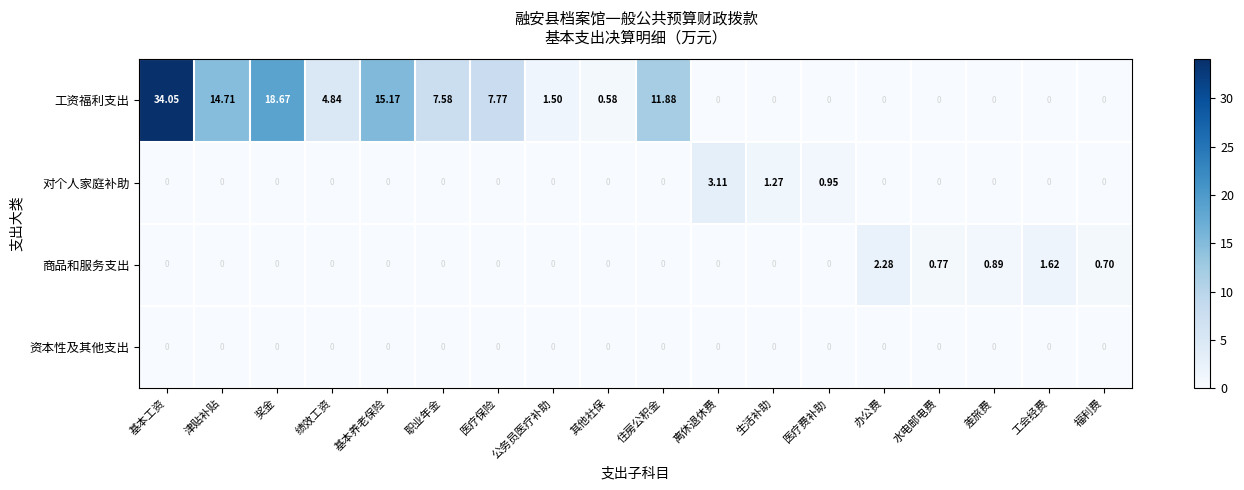

Which series has the widest spread of values?

工资福利支出